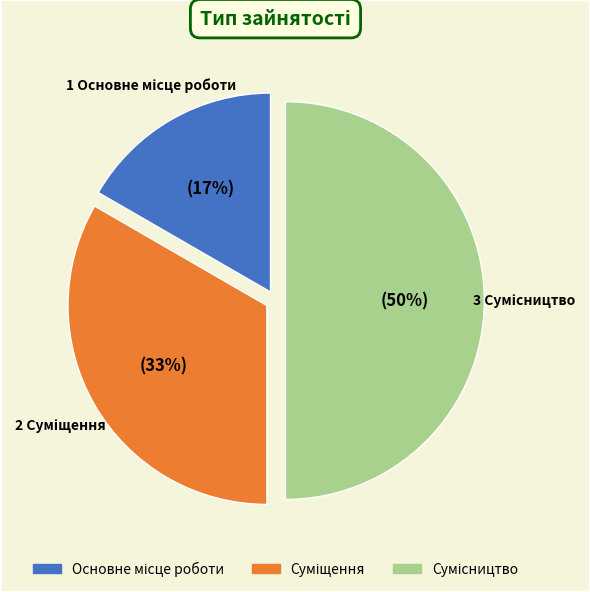

To the nearest percent, what is the difference between the largest and smallest slice percentages?

33%